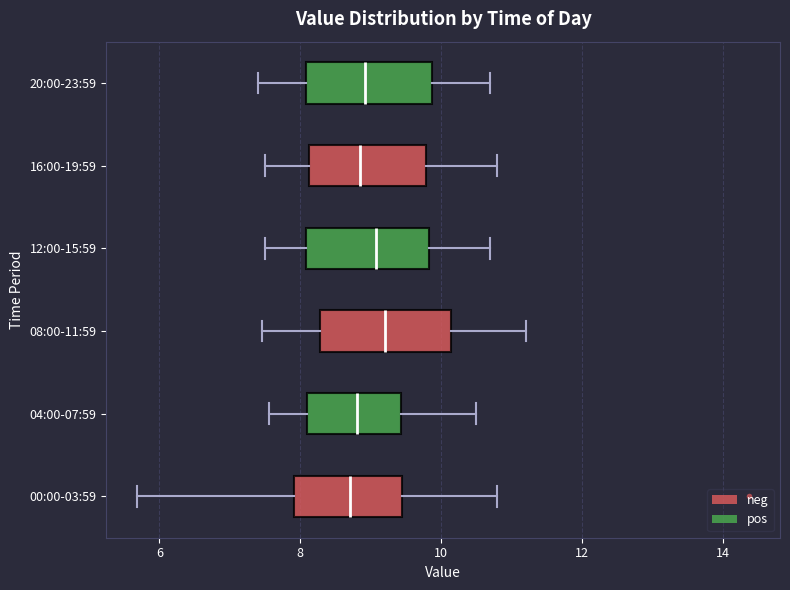

Reading bottom to top, transcribe this box plot: for each box, give where its median line is, the range the box spans, and where its two whiskers end, as read against the x-axis. The values are not printed on the chart, so give them approximately, as read against the axis.

00:00-03:59: median 8.8, box 8.0 to 9.4, whiskers 5.6 to 10.8
04:00-07:59: median 8.8, box 8.2 to 9.4, whiskers 7.6 to 10.6
08:00-11:59: median 9.2, box 8.2 to 10.2, whiskers 7.4 to 11.2
12:00-15:59: median 9.0, box 8.0 to 9.8, whiskers 7.6 to 10.8
16:00-19:59: median 8.8, box 8.2 to 9.8, whiskers 7.6 to 10.8
20:00-23:59: median 9.0, box 8.0 to 9.8, whiskers 7.4 to 10.8